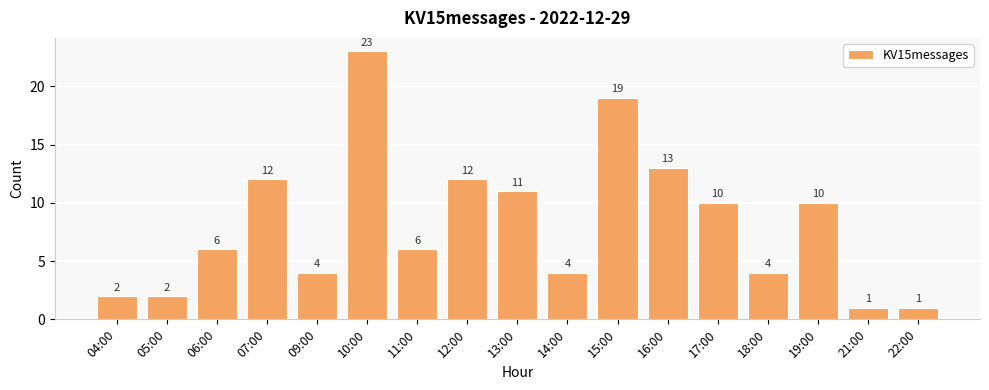

The chart shows a value of 4 at 09:00. True or false?

True